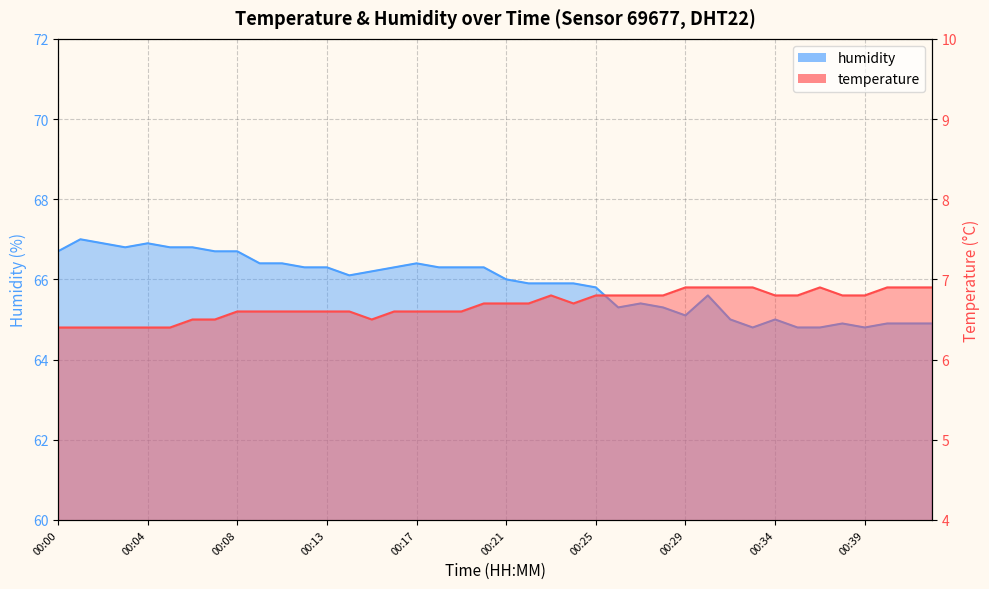

True or false: temperature and humidity cross at least once.

False